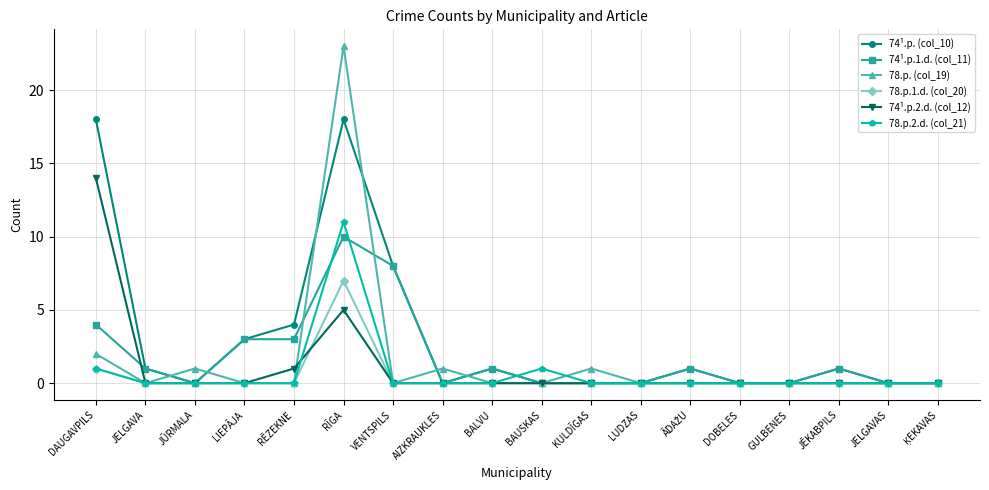

Which series has the widest spread of values?

78.p. (col_19)